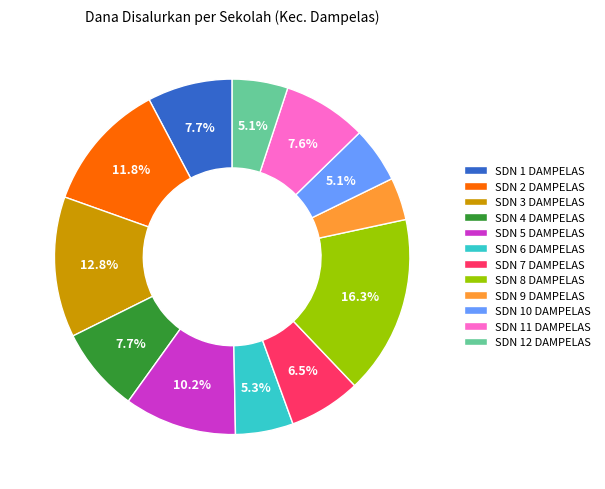

How much of the chart is everything except SDN 6 DAMPELAS?

94.7%